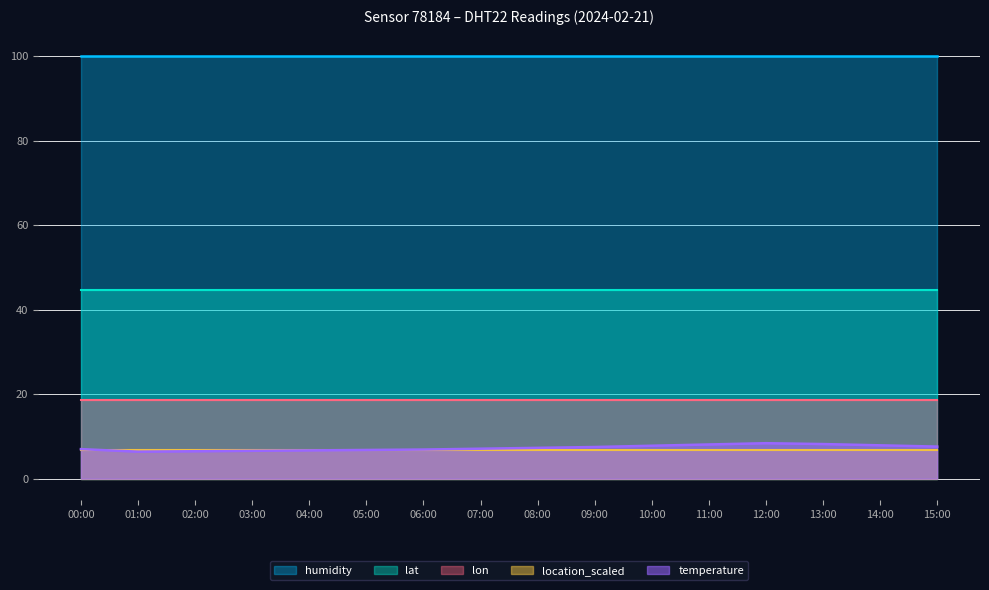

What are all the series names shown in the legend?

humidity, lat, lon, location_scaled, temperature